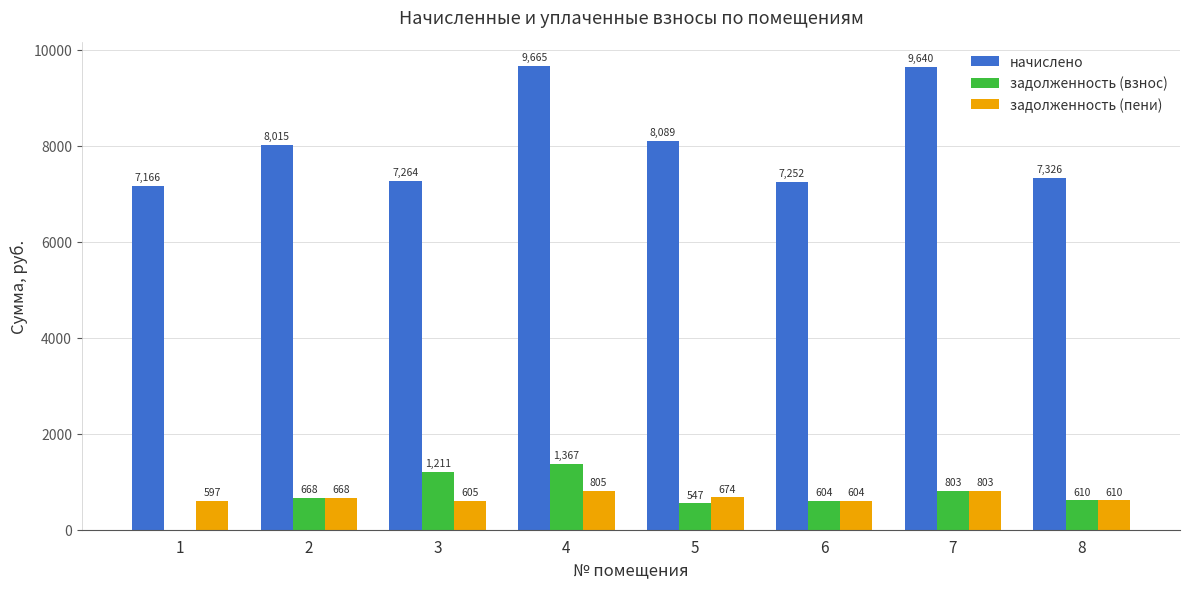

Which series has the largest range (max minus min)?

начислено